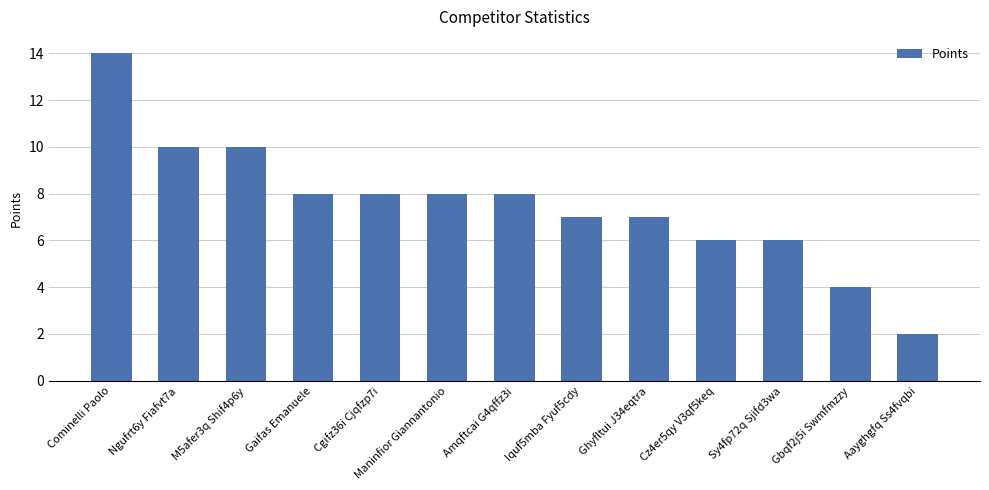

Reading right to left, extract all data points from this chart.

Aayghgfq Ss4fvqbi=2	Gbqf2j5i Swmfmzzy=4	Sy4fp72q Sjifd3wa=6	Cz4er5qy V3qf5keq=6	Ghyfltui J34eqtra=7	Iquf5mba Fyuf5cdy=7	Amqftcai G4qffz3i=8	Maninfior Giannantonio=8	Cgifz36i Cjqfzp7i=8	Gaifas Emanuele=8	M5afer3q Shif4p6y=10	Ngufrt6y Fiafvt7a=10	Cominelli Paolo=14